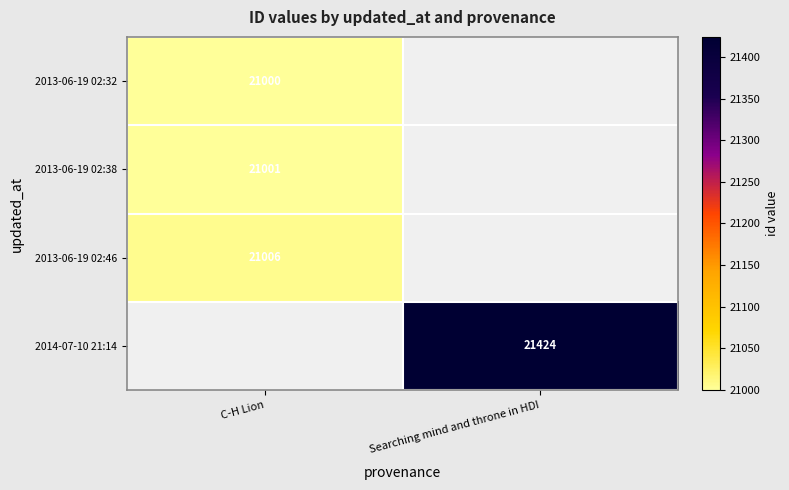

What is the spread (max minus min) of values at C-H Lion?

6.0